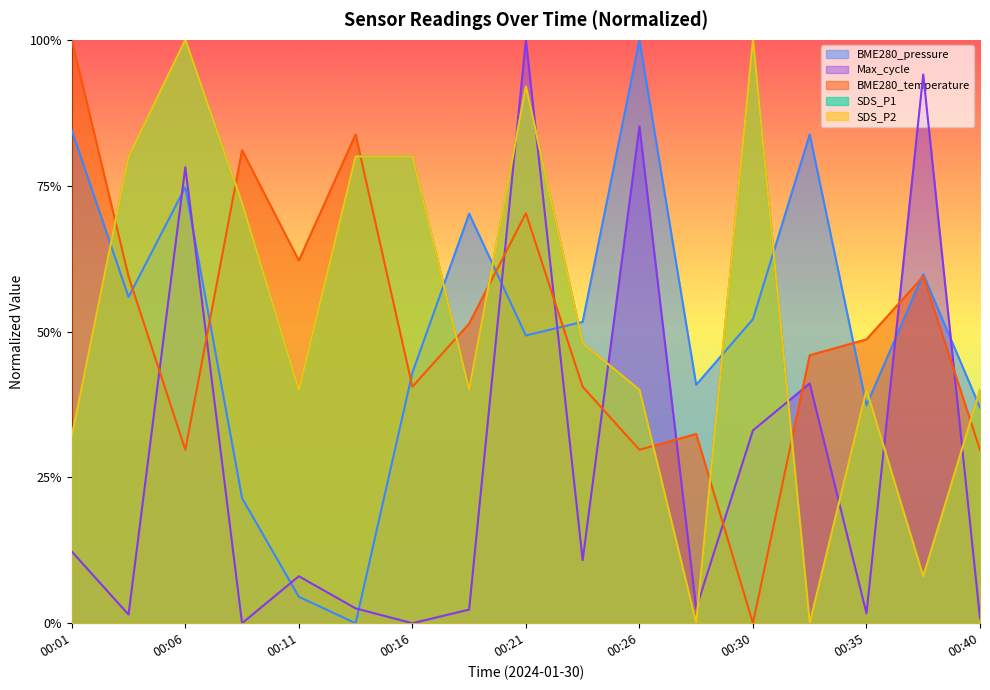

The value of SDS_P2 at 00:04 is 0.8. True or false?

True